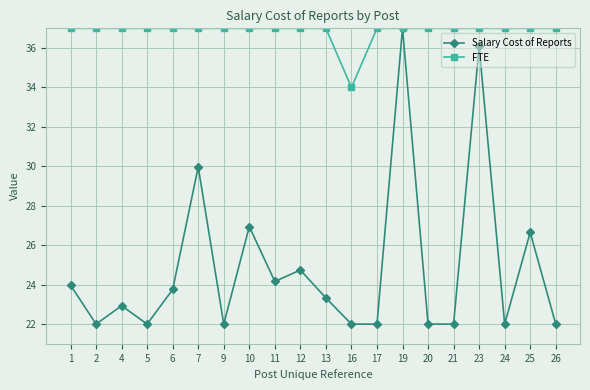

What is the value of the FTE point at the 9th from the left?

37.0